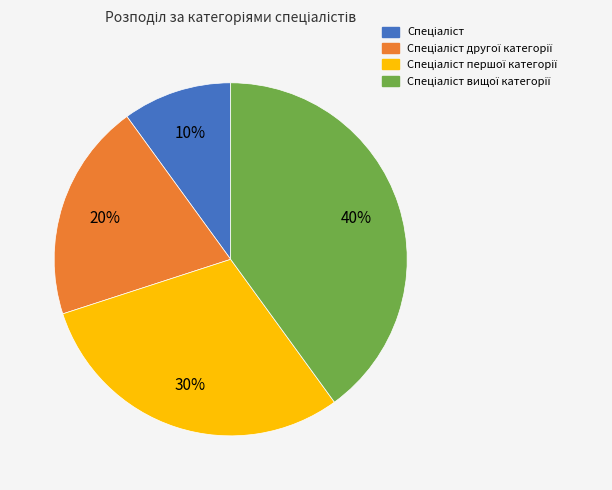

To the nearest percent, what is the difference between the largest and smallest slice percentages?

30%